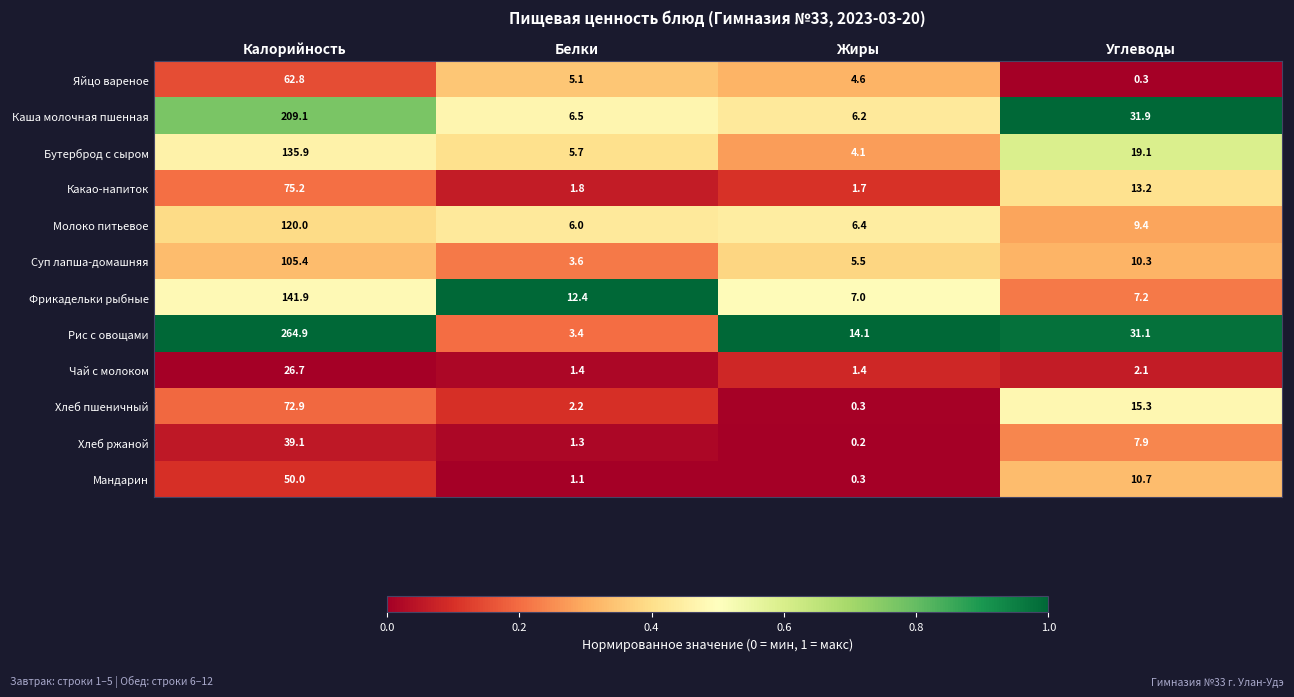

Which label corresponds to the largest value in the chart?

Калорийность